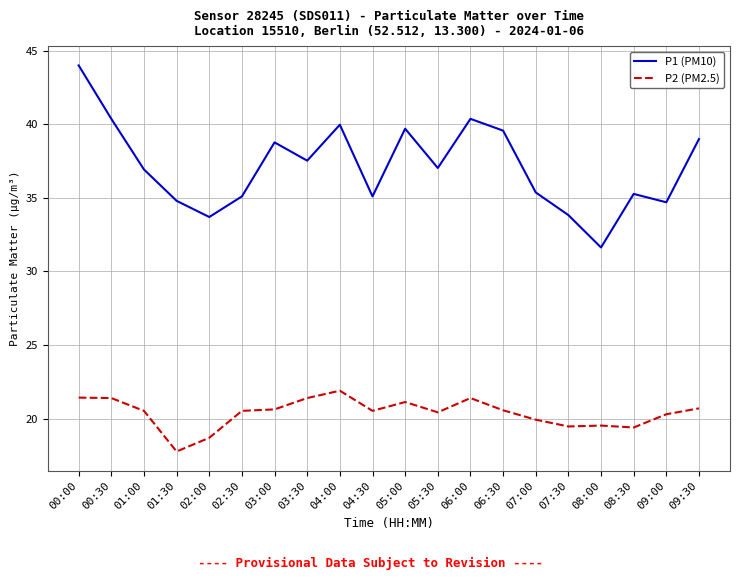

Which series has the largest total across all categories?

P1 (PM10)